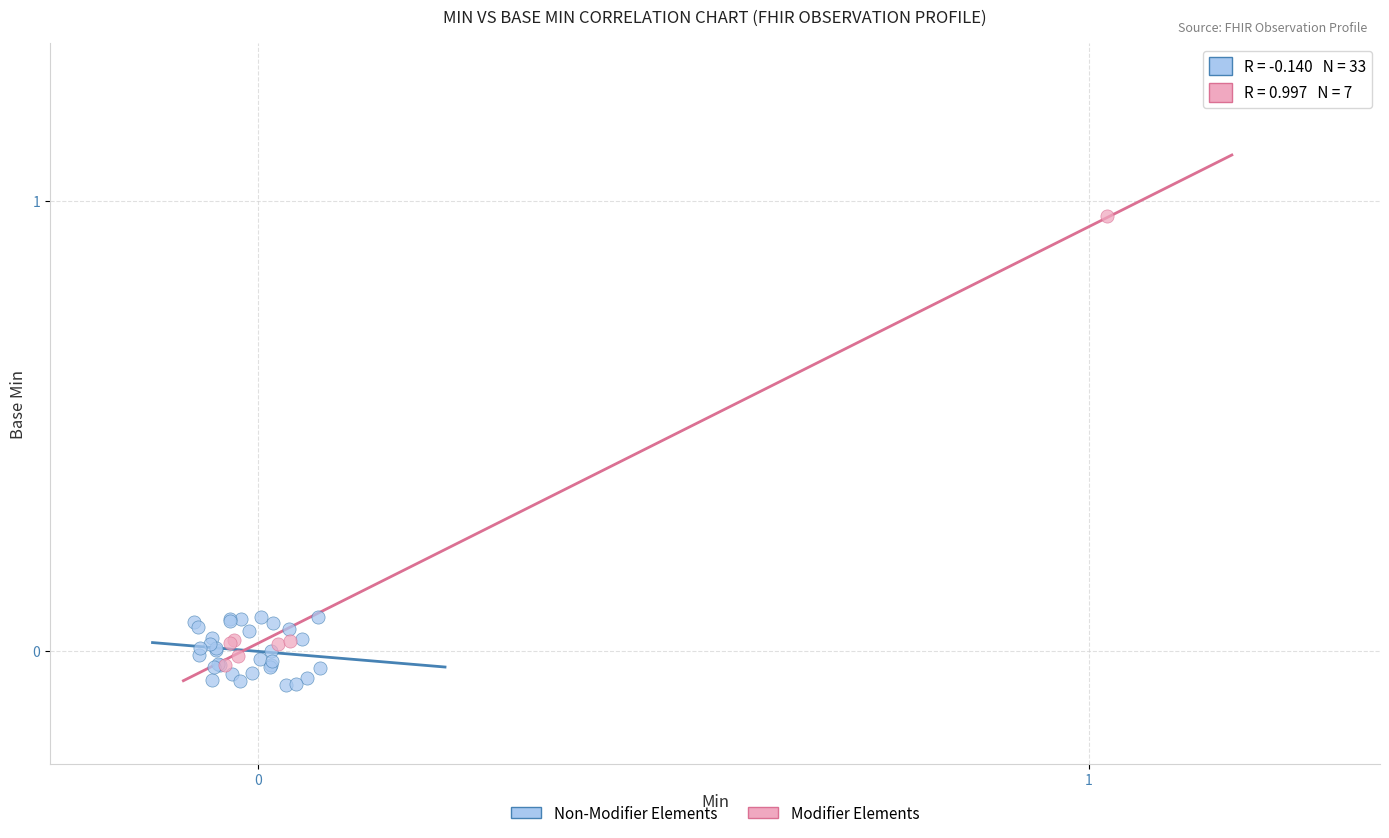

Which series has the largest Y range (max minus min)?

Modifier Elements